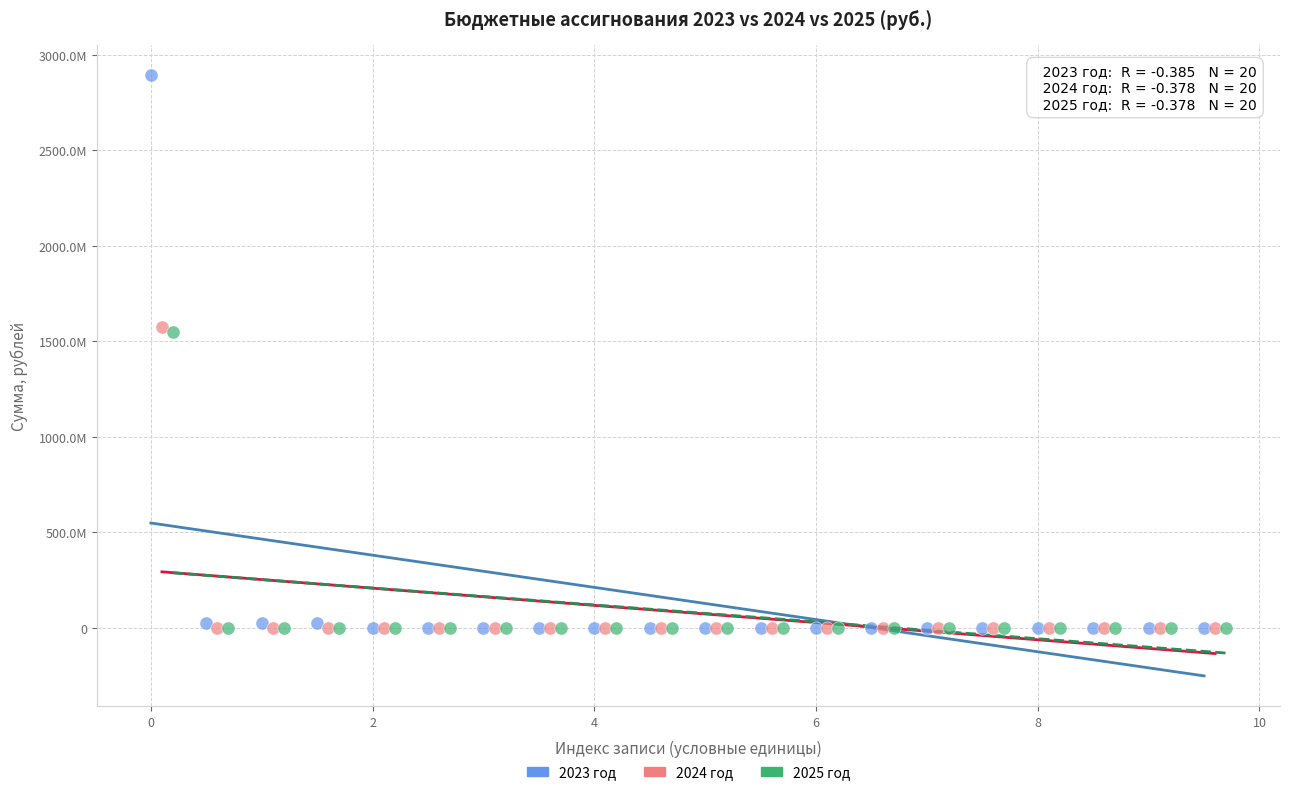

What are all the series names shown in the legend?

2023 год, 2024 год, 2025 год